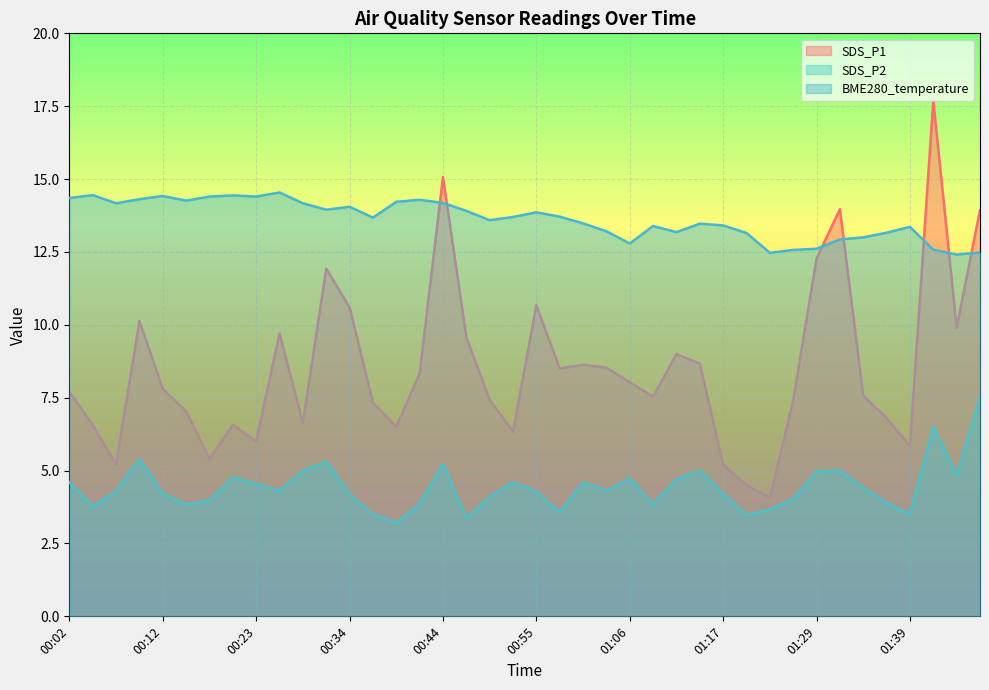

What is the label of the 15th point from the right?

01:09